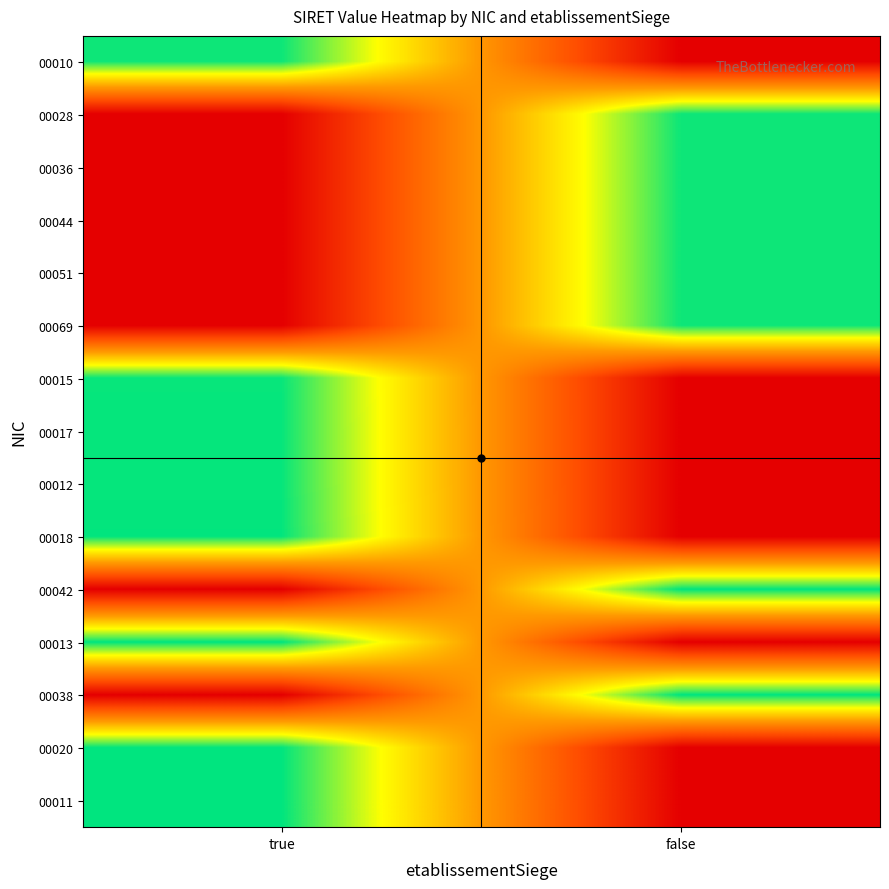

At which category does the chart reach its peak across all series?

true